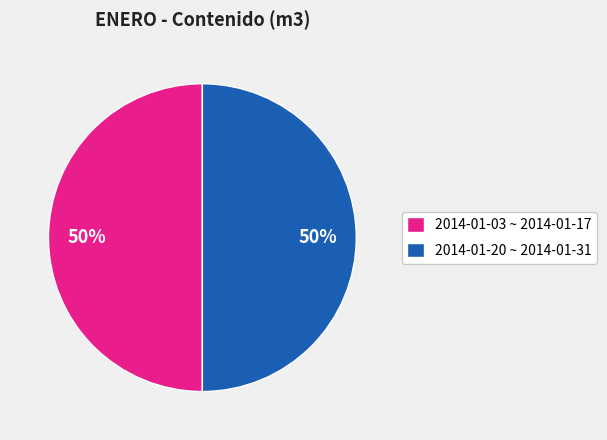

Do 2014-01-20 ~ 2014-01-31 and 2014-01-03 ~ 2014-01-17 together represent more than half of the pie?

Yes